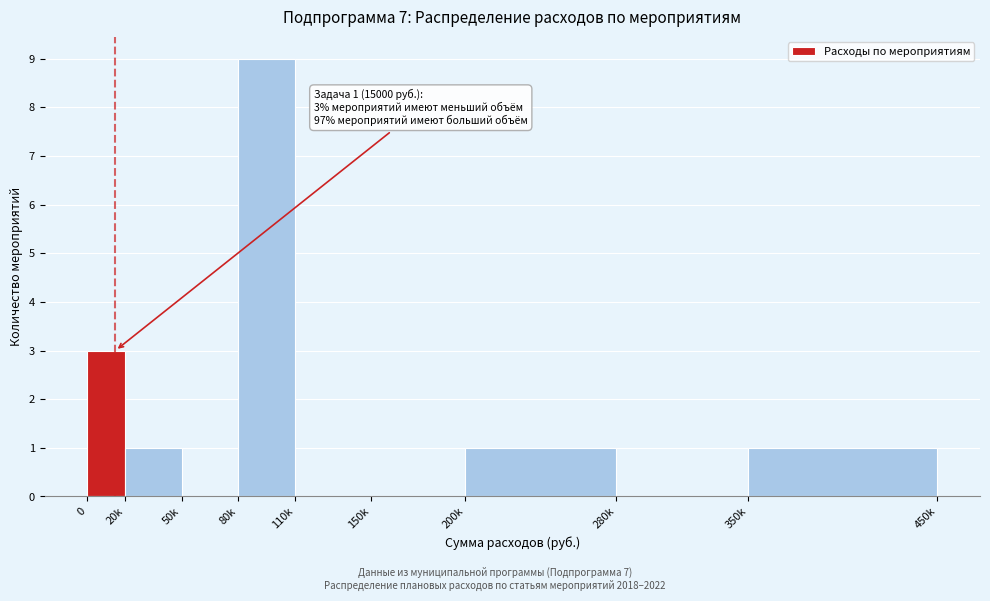

Reading left to right, transcribe all the data shown in this chart.

0=3	20k=1	50k=0	80k=9	110k=0	150k=0	200k=1	280k=0	350k=1